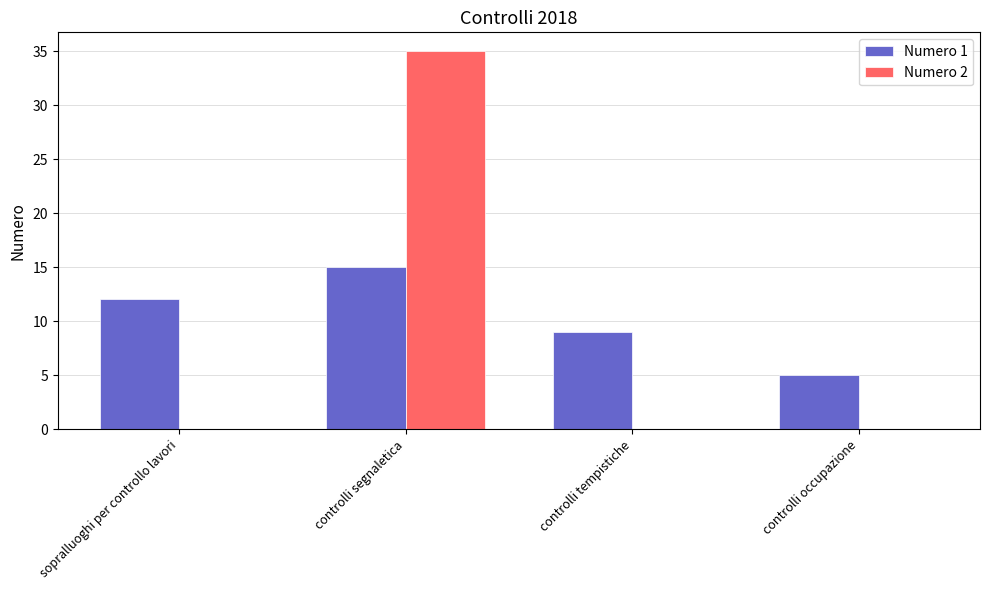

Are the bars grouped side by side (vs. stacked)?

Yes